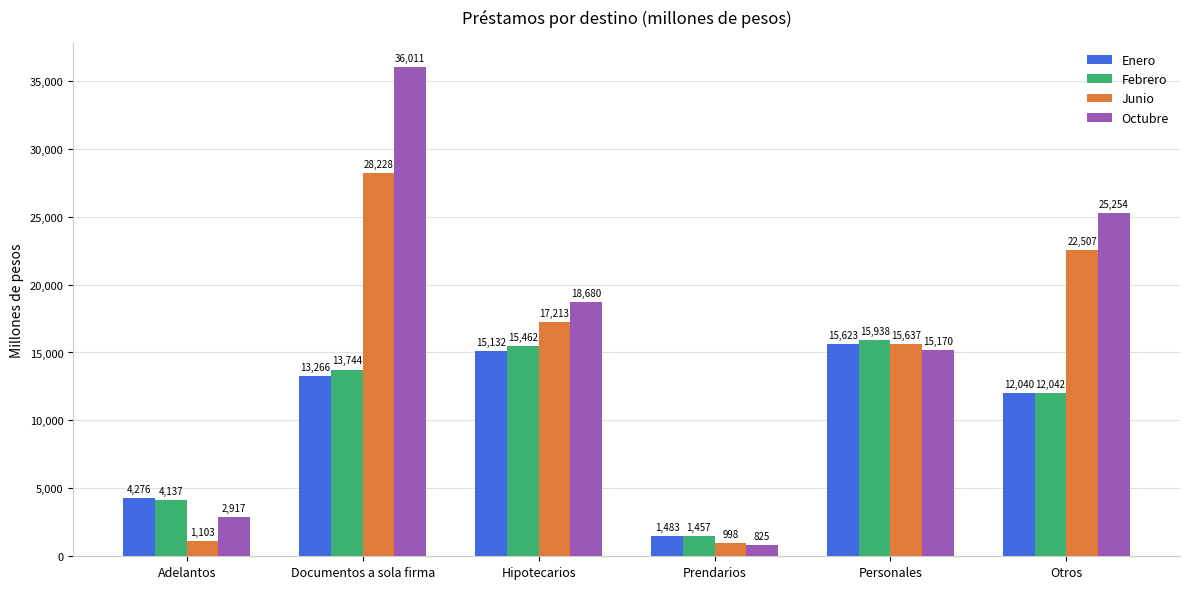

Where is Octubre nearest to the value 18417?

Hipotecarios